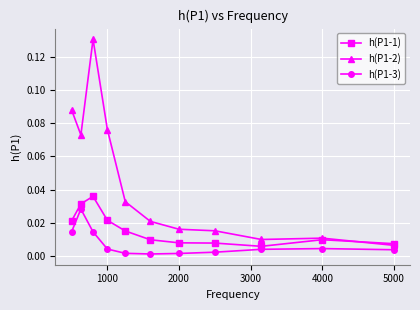

List the series in order of their peak value, highest first.

h(P1-2), h(P1-1), h(P1-3)